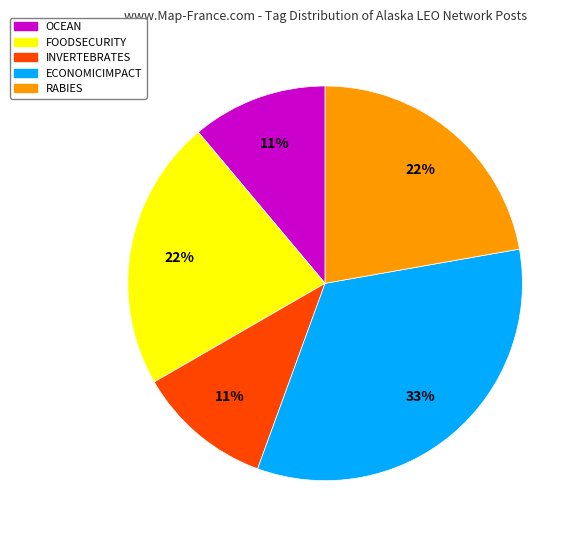

How many slices are in this pie chart?

5